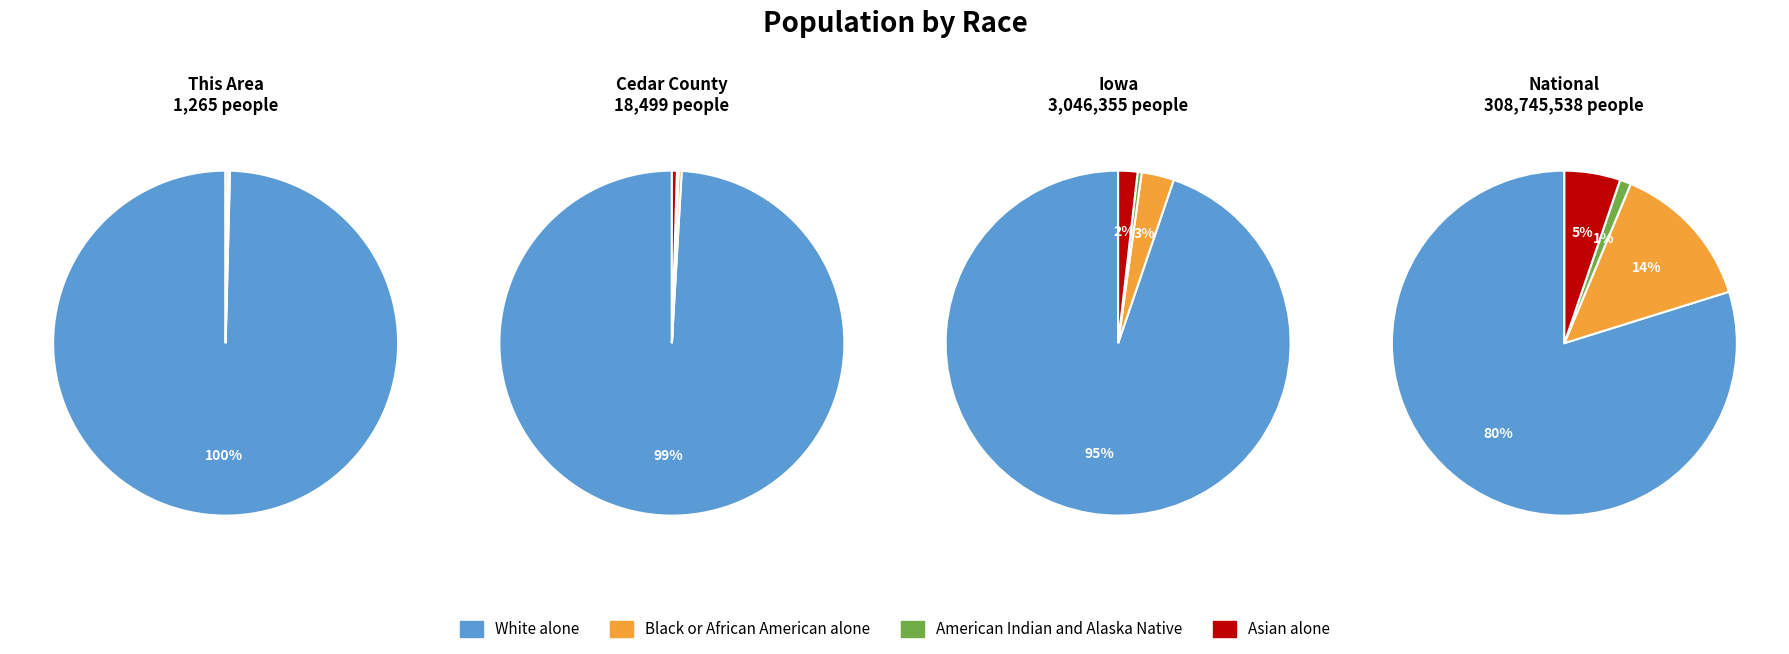

Is there any slice that represents more than half of the pie?

Yes